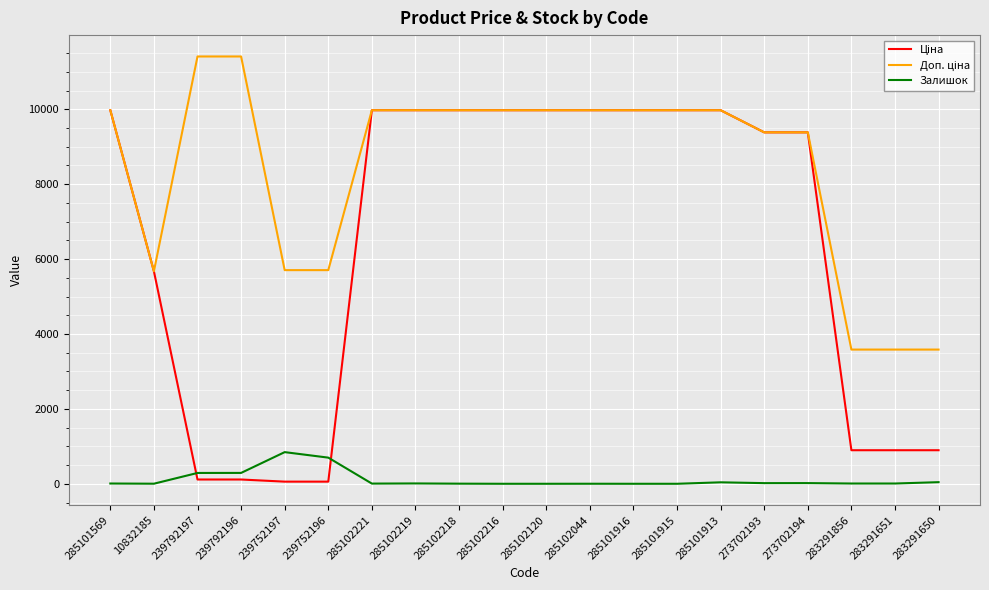

What is the spread (max minus min) of values at 285101915?

9975.0